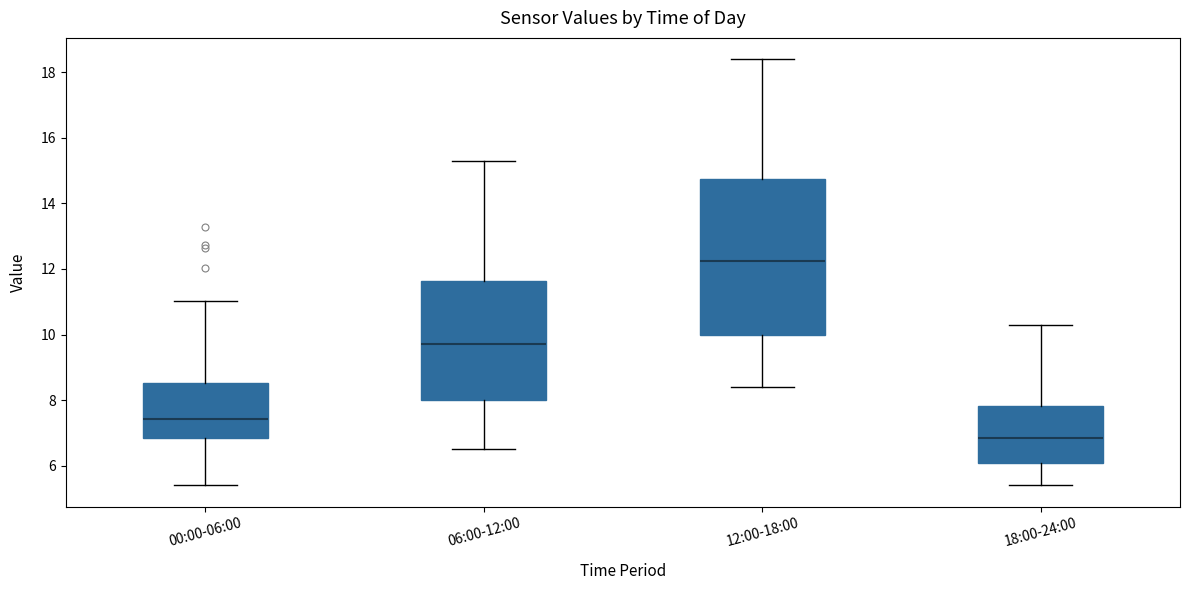

Reading left to right, transcribe this box plot: for each box, give where its median line is, the range the box spans, and where its two whiskers end, as read against the y-axis. The values are not printed on the chart, so give them approximately, as read against the axis.

00:00-06:00: median 7.4, box 6.8 to 8.6, whiskers 5.4 to 11.0
06:00-12:00: median 9.8, box 8.0 to 11.6, whiskers 6.6 to 15.4
12:00-18:00: median 12.2, box 10.0 to 14.8, whiskers 8.4 to 18.4
18:00-24:00: median 6.8, box 6.0 to 7.8, whiskers 5.4 to 10.4